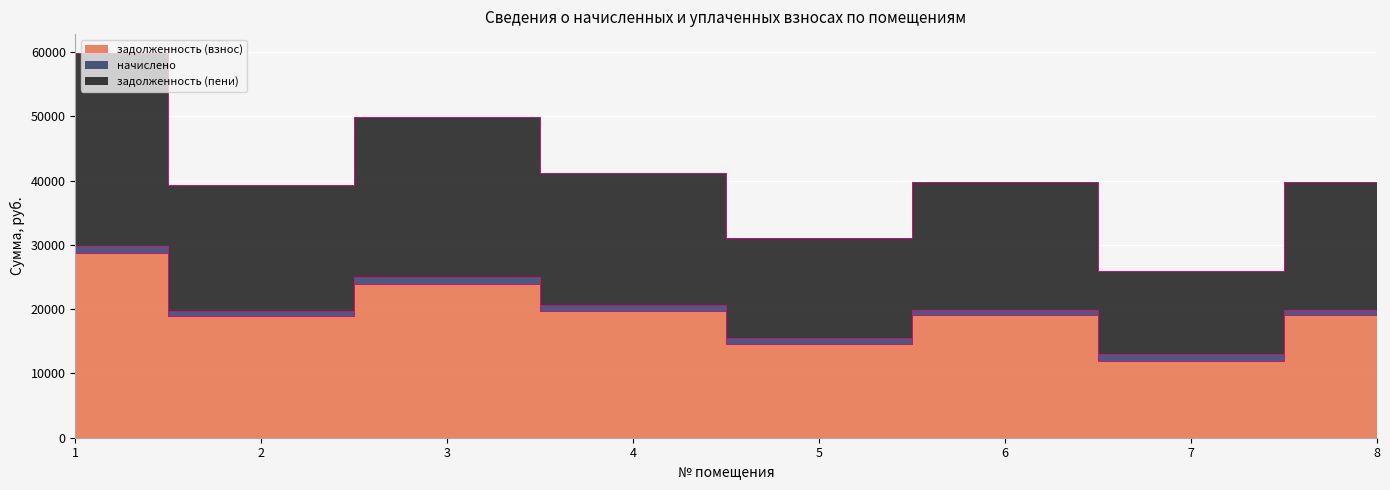

Which series has the largest total across all categories?

задолженность (пени)